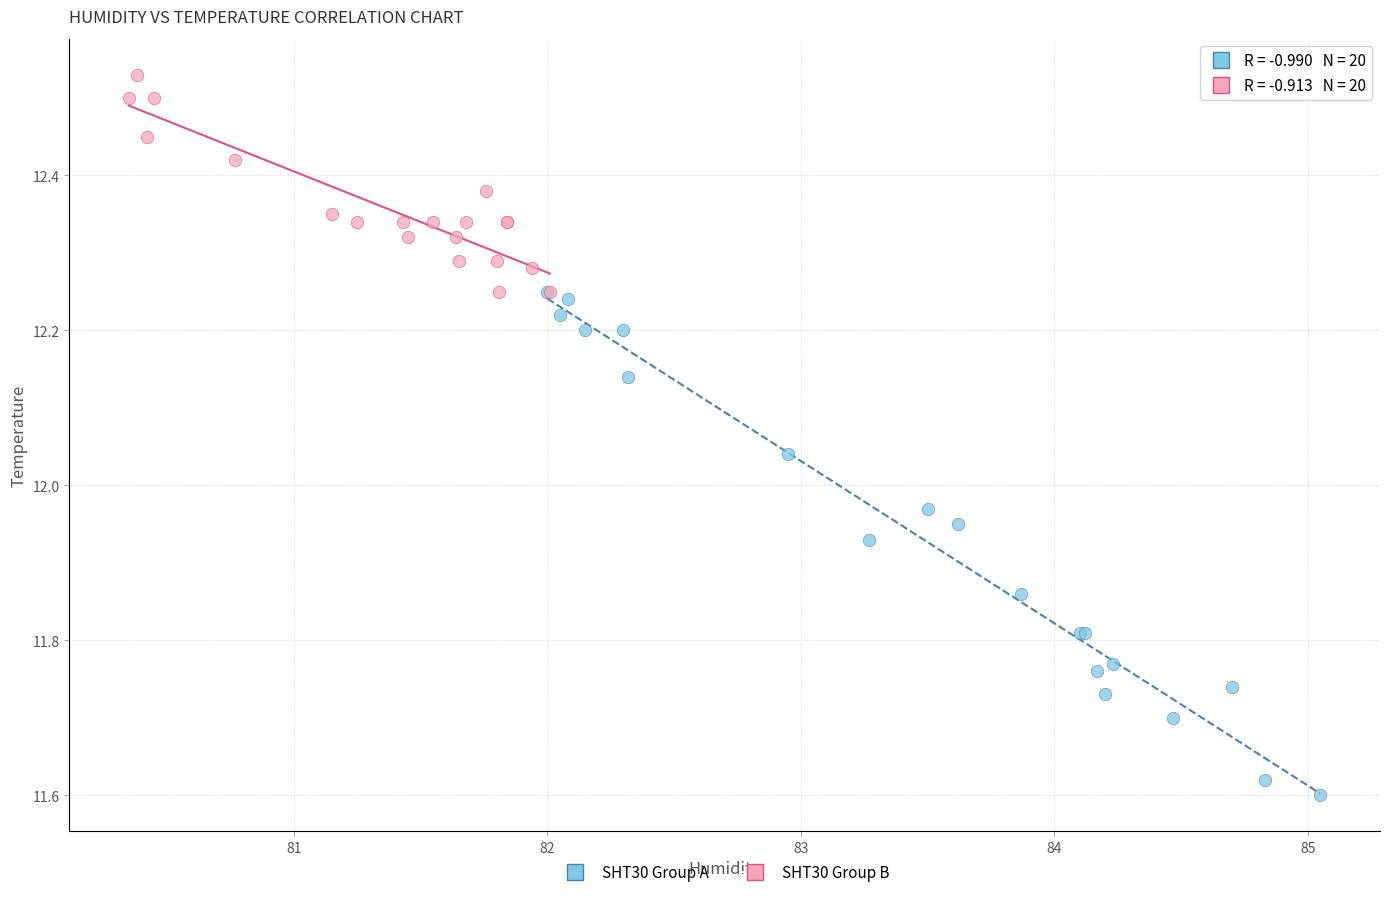

Which series has the largest Y range (max minus min)?

SHT30 Group A